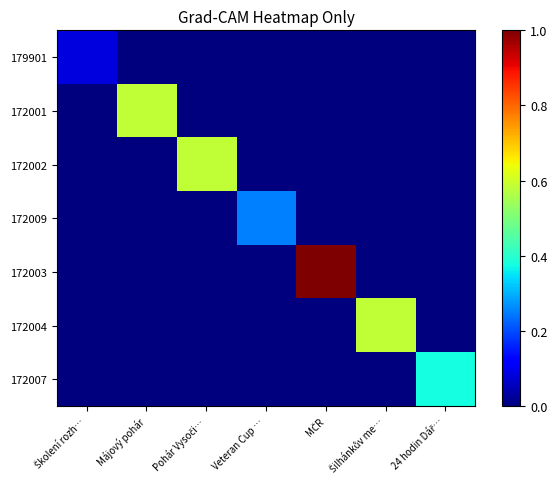

Reading right to left, extract all data points from this chart.

179901: 24 hodin Dář…=0.0	Šilhánkův me…=0.0	MČR=0.0	Veteran Cup …=0.0	Pohár Vysoči…=0.0	Májový pohár=0.0	Školení rozh…=0.1
172001: 24 hodin Dář…=0.0	Šilhánkův me…=0.0	MČR=0.0	Veteran Cup …=0.0	Pohár Vysoči…=0.0	Májový pohár=0.6	Školení rozh…=0.0
172002: 24 hodin Dář…=0.0	Šilhánkův me…=0.0	MČR=0.0	Veteran Cup …=0.0	Pohár Vysoči…=0.6	Májový pohár=0.0	Školení rozh…=0.0
172009: 24 hodin Dář…=0.0	Šilhánkův me…=0.0	MČR=0.0	Veteran Cup …=0.2	Pohár Vysoči…=0.0	Májový pohár=0.0	Školení rozh…=0.0
172003: 24 hodin Dář…=0.0	Šilhánkův me…=0.0	MČR=1.0	Veteran Cup …=0.0	Pohár Vysoči…=0.0	Májový pohár=0.0	Školení rozh…=0.0
172004: 24 hodin Dář…=0.0	Šilhánkův me…=0.6	MČR=0.0	Veteran Cup …=0.0	Pohár Vysoči…=0.0	Májový pohár=0.0	Školení rozh…=0.0
172007: 24 hodin Dář…=0.4	Šilhánkův me…=0.0	MČR=0.0	Veteran Cup …=0.0	Pohár Vysoči…=0.0	Májový pohár=0.0	Školení rozh…=0.0